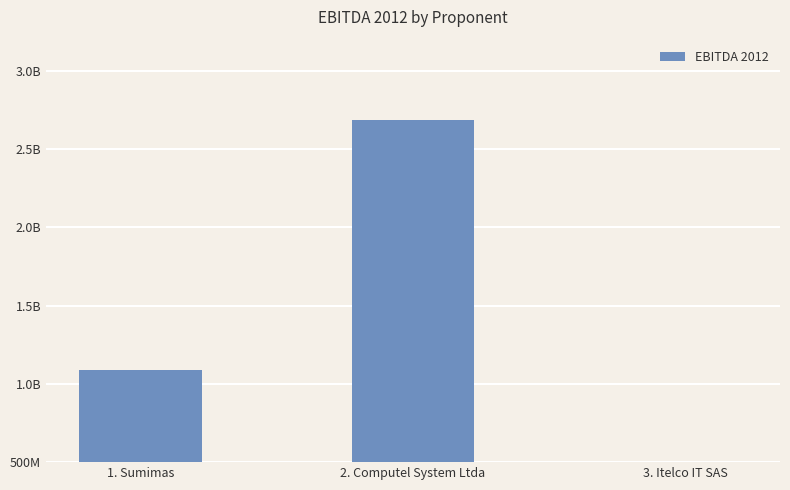

Count the number of categories in the chart.

3